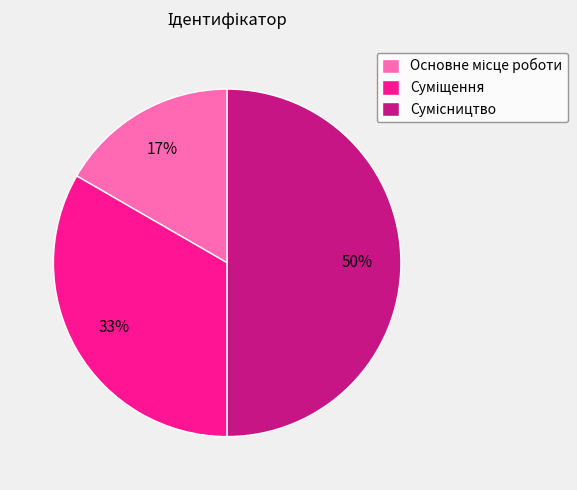

How many segments does this pie chart have?

3